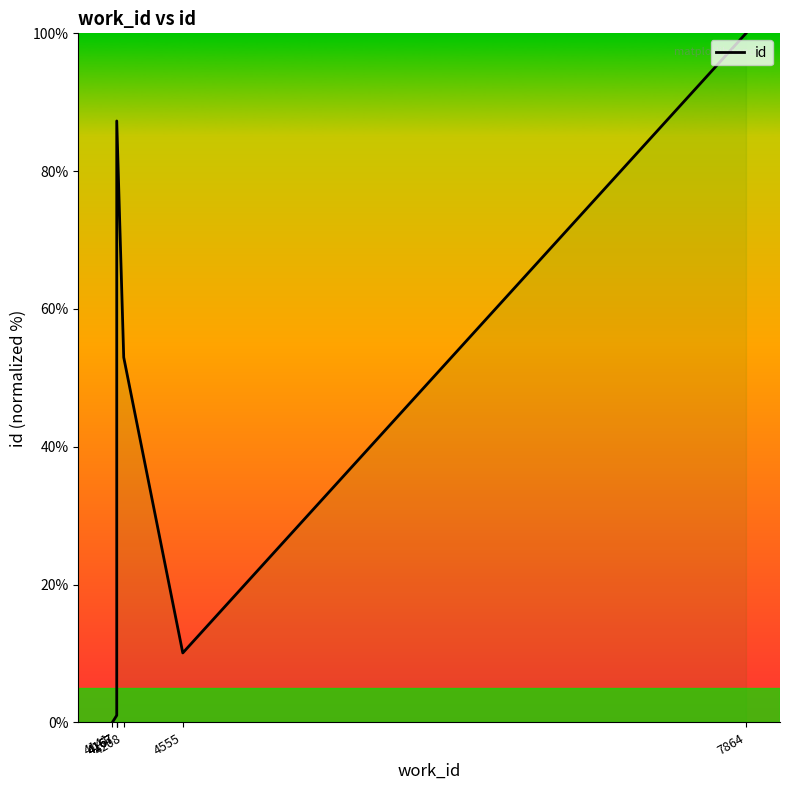

Does the chart display data point markers on the line(s)?

No